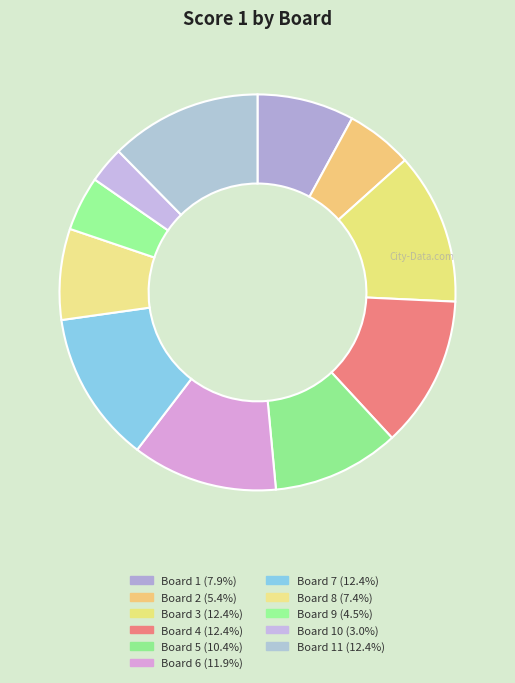

Which category has the smallest portion of the pie?

Board 10